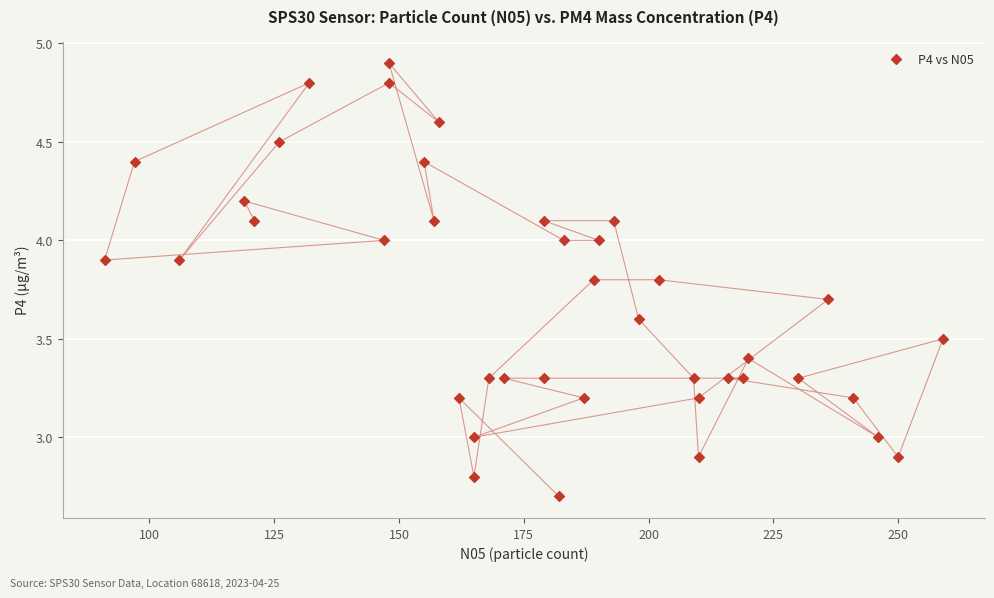

What is the range of Y values (max minus min)?

2.2